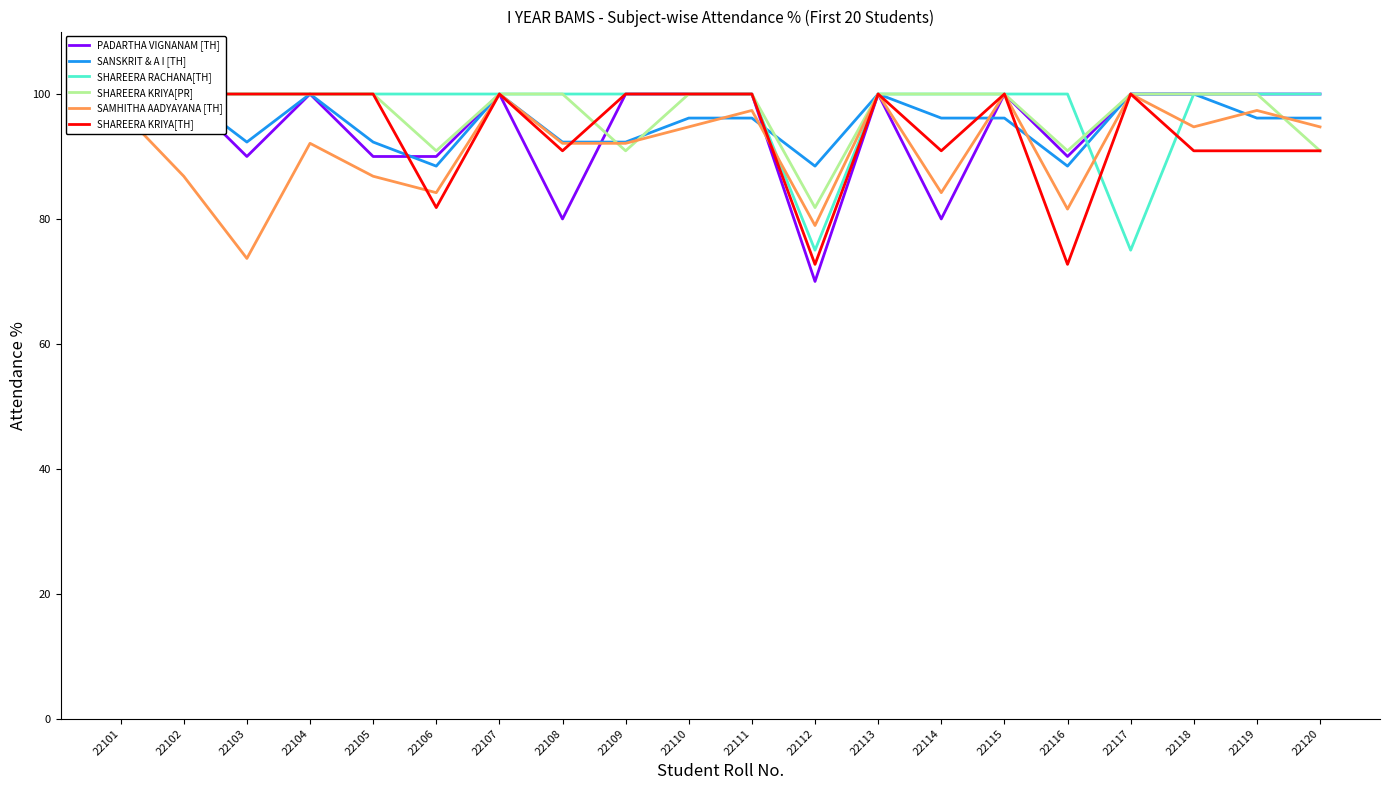

What is the smallest value displayed?

70.0